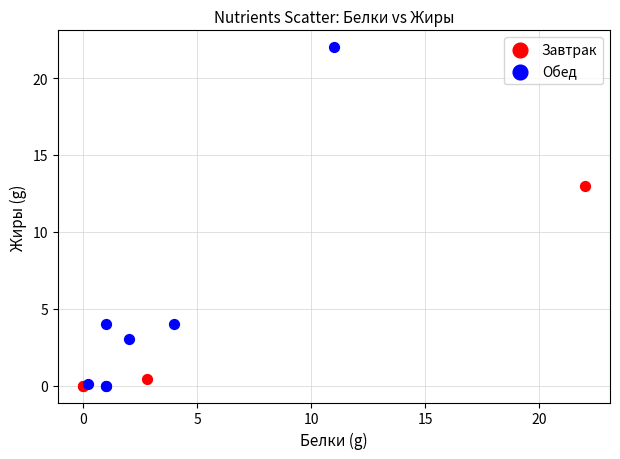

What are all the series names shown in the legend?

Завтрак, Обед